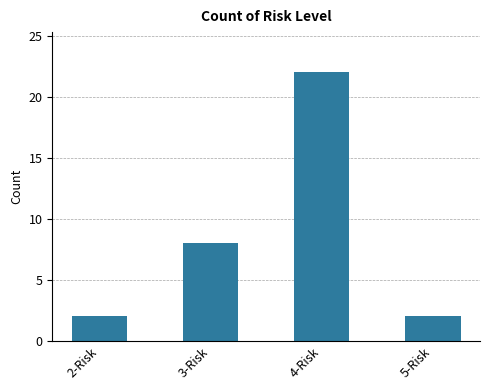

Between 2-Risk and 4-Risk, which is larger?

4-Risk